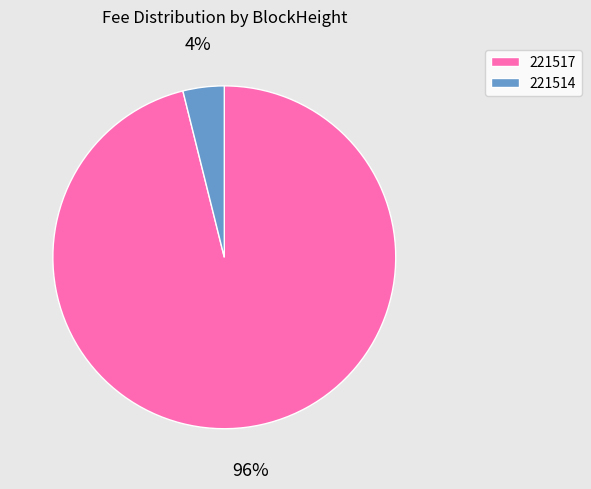

To the nearest percent, what is the difference between the largest and smallest slice percentages?

92%